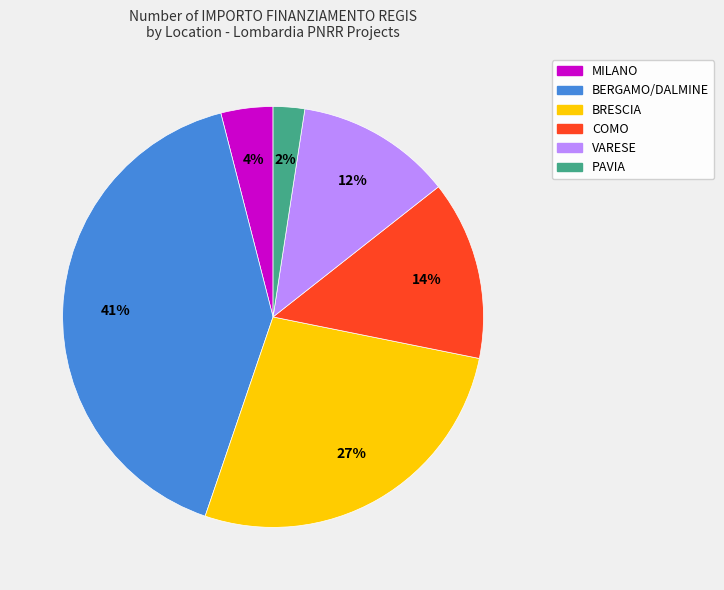

Is there a majority slice in this chart?

No